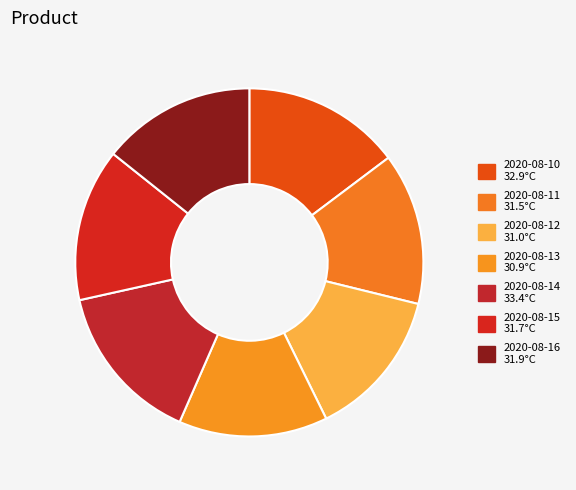

What is the largest slice in the pie chart?

2020-08-14